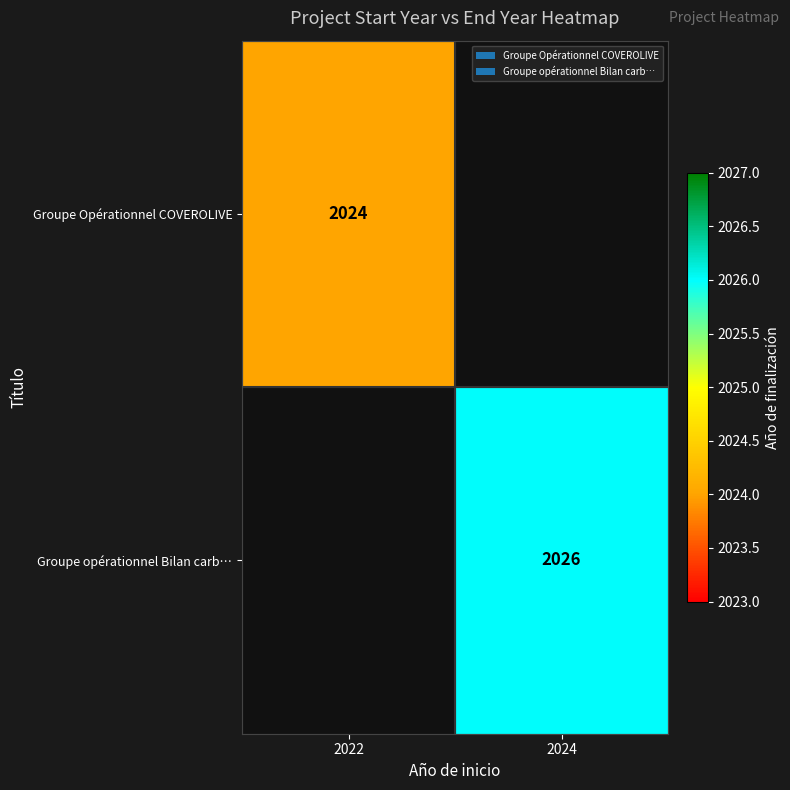

Which has a higher value, 2022 or 2024?

2024